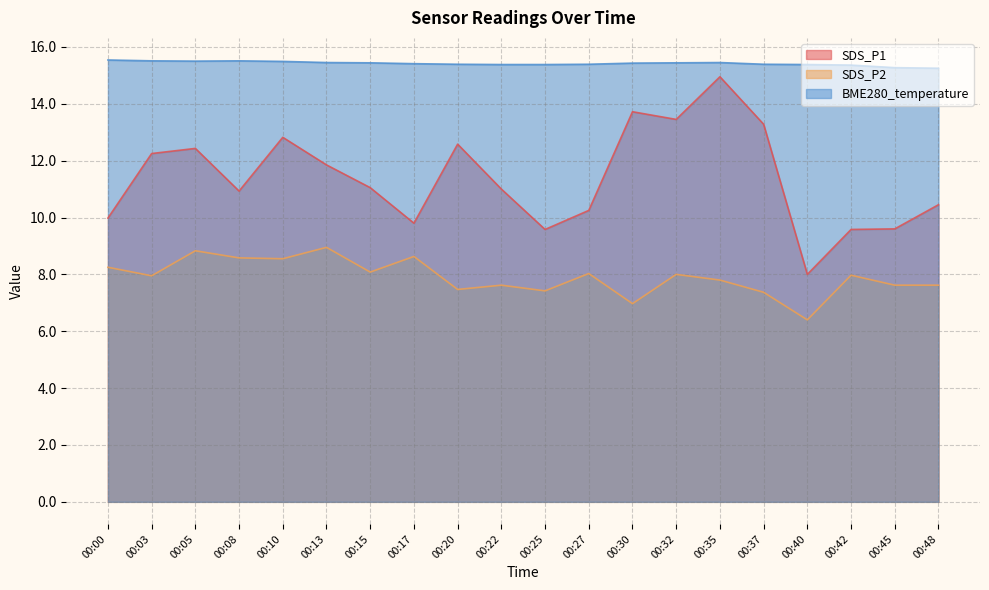

Between 00:25 and 00:32, which series saw the biggest shift?

SDS_P1